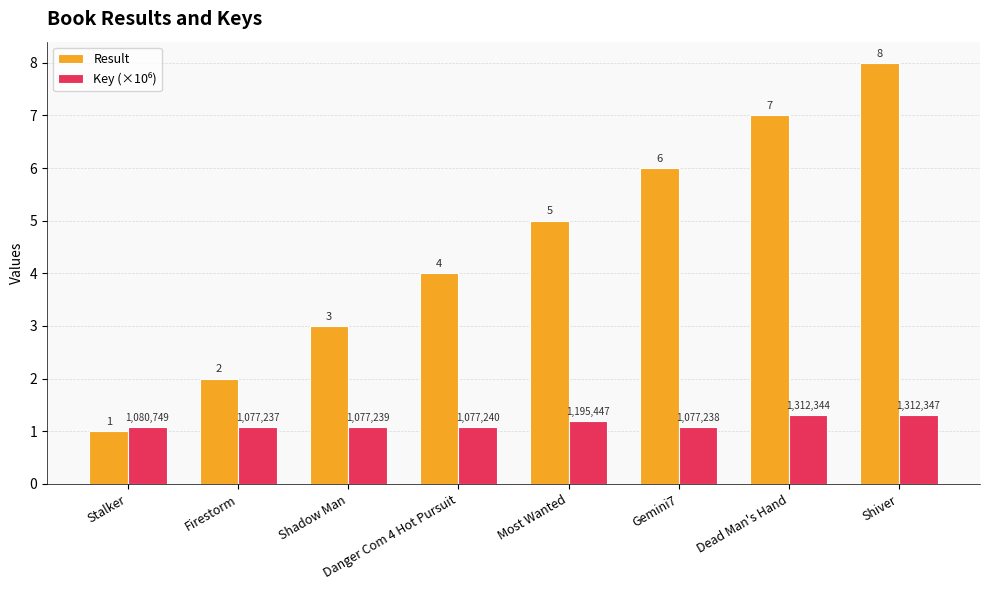

Rank the categories by Result value from lowest to highest.

Stalker, Firestorm, Shadow Man, Danger Com 4 Hot Pursuit, Most Wanted, Gemini7, Dead Man's Hand, Shiver